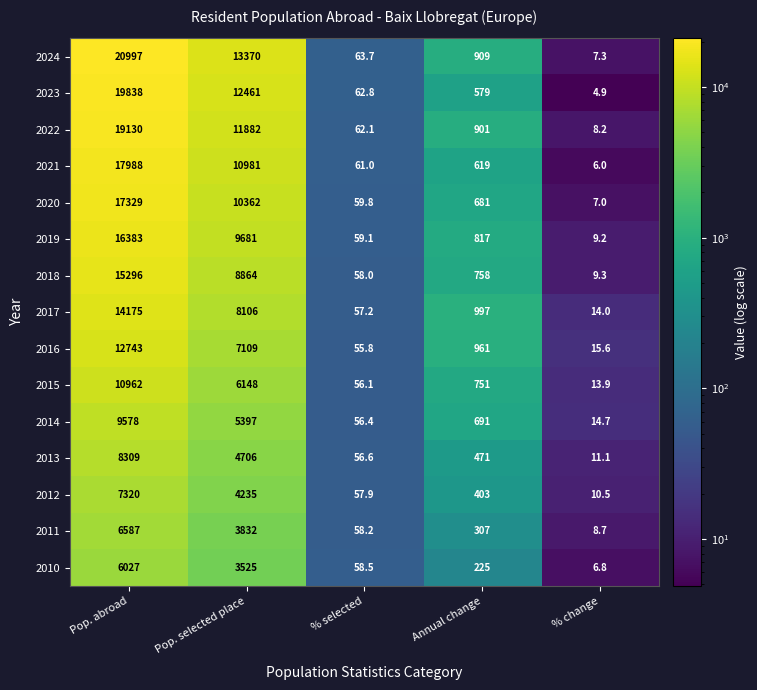

What is the total value across all series at % selected?

883.2